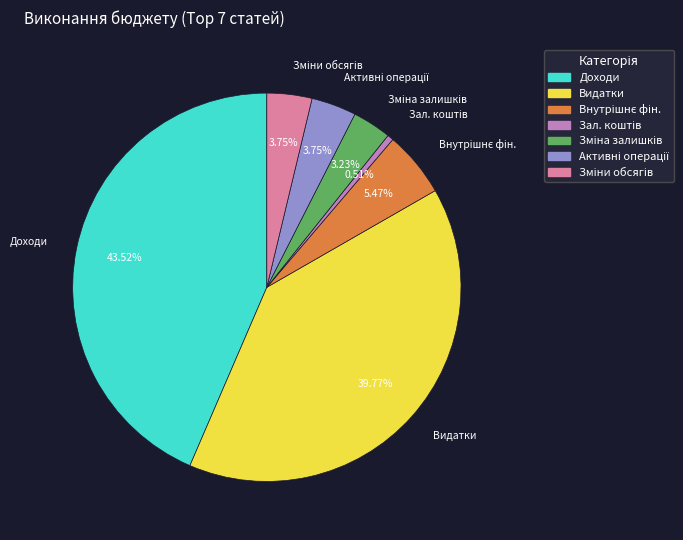

Is there a majority slice in this chart?

No